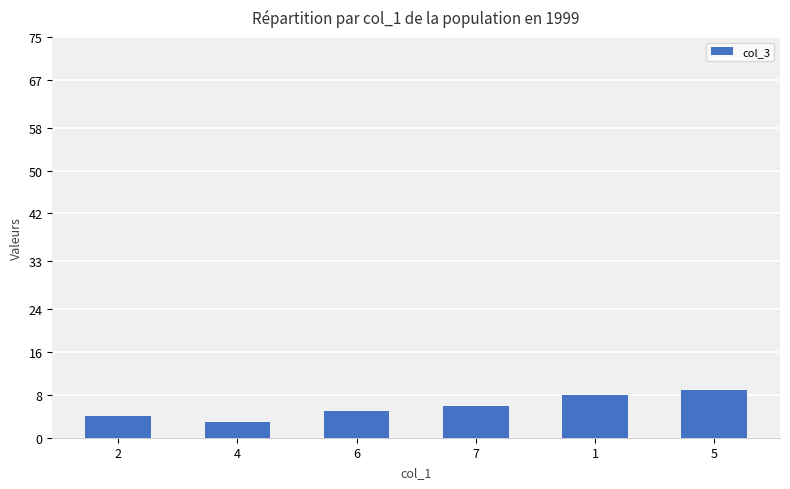

What is the label of the 3rd bar from the right?

7